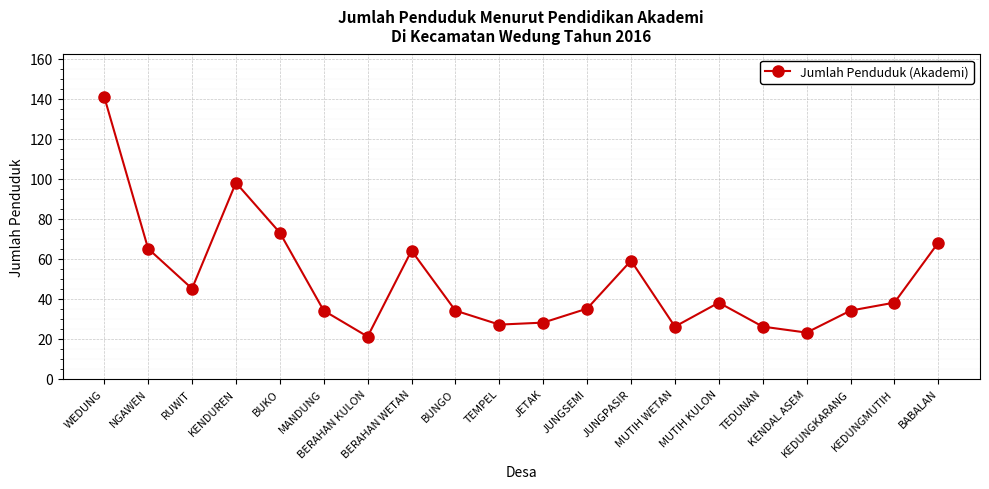

What position from the right is JUNGPASIR?

8